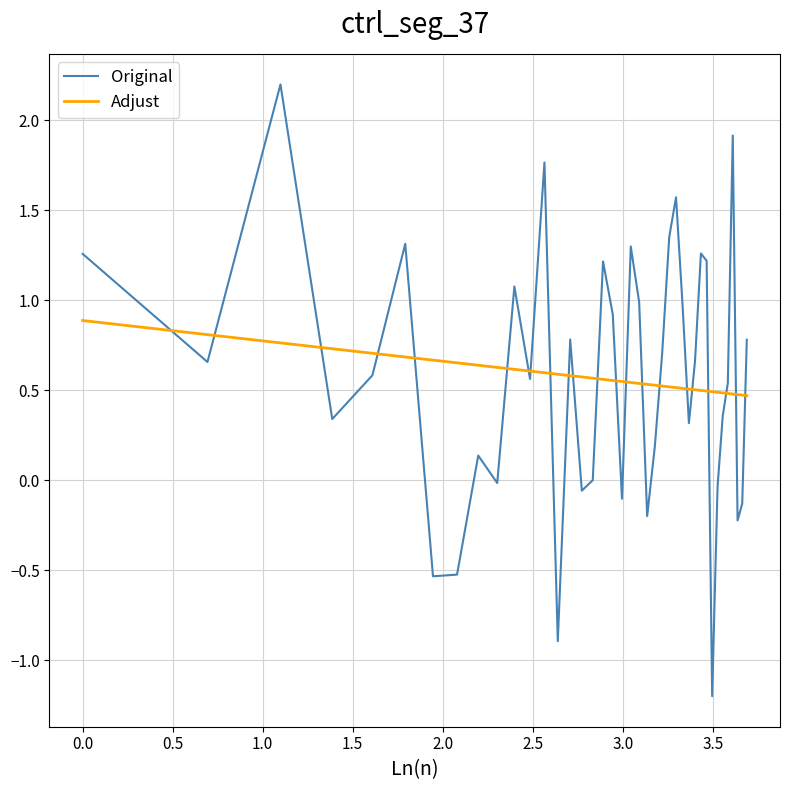

True or false: Original and Adjust intersect in this chart.

True